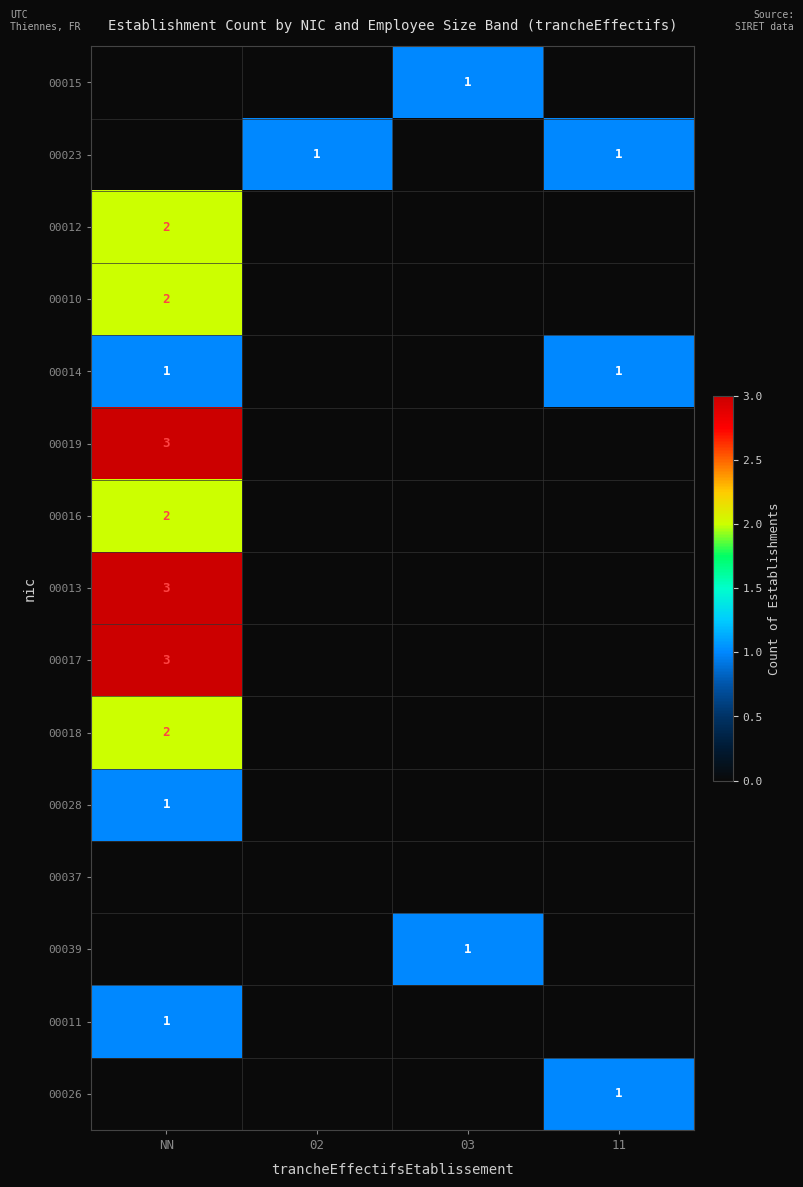

Is it true that 00011 equals 0 at NN?

False